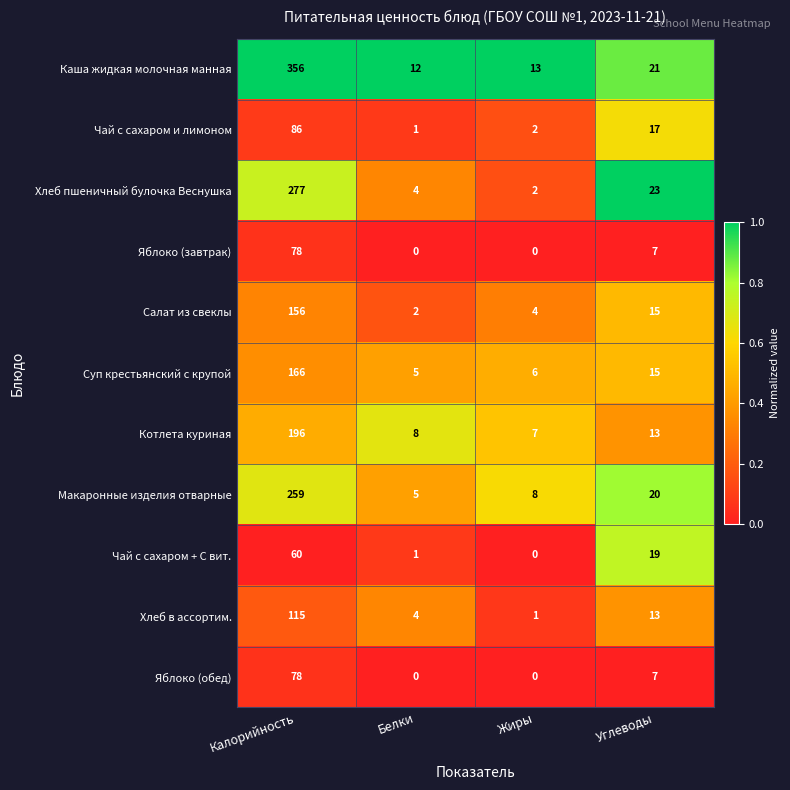

What is the maximum value shown in the chart?

356